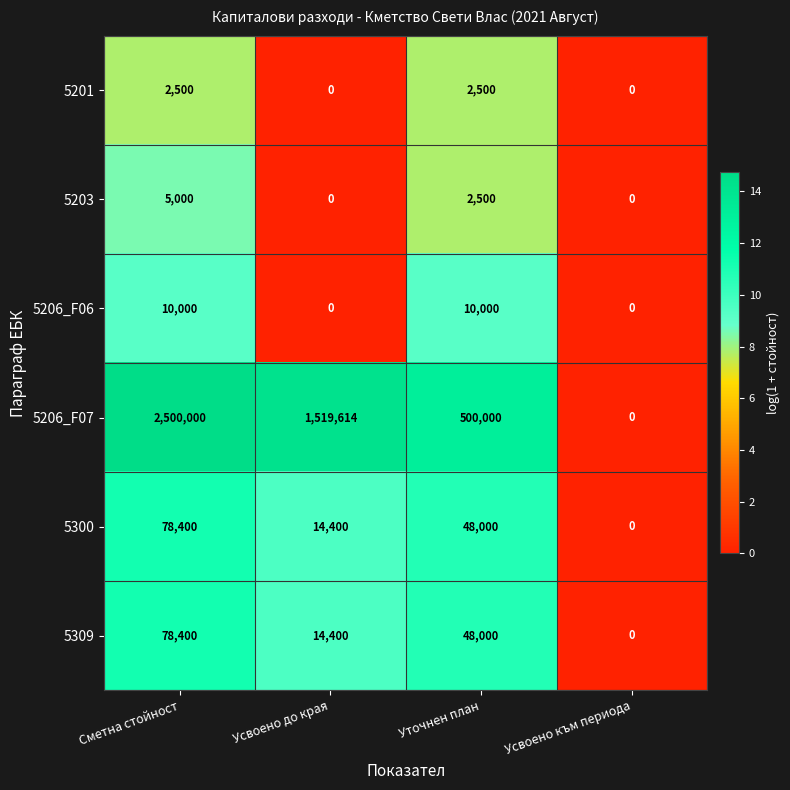

The value of 5203 at Усвоено към периода is 0. True or false?

True